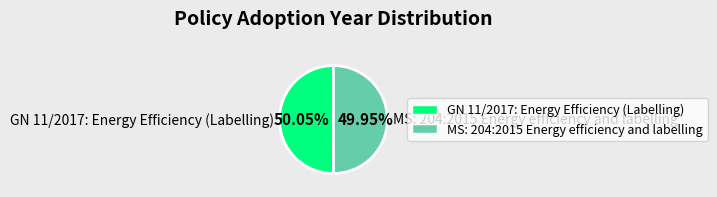

Is there a majority slice in this chart?

Yes